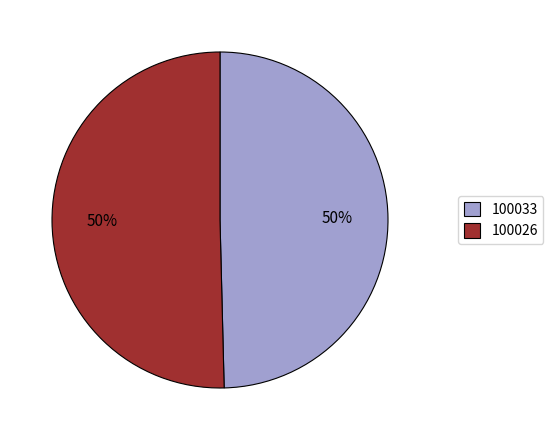

To the nearest percent, what is the average slice percentage?

50%